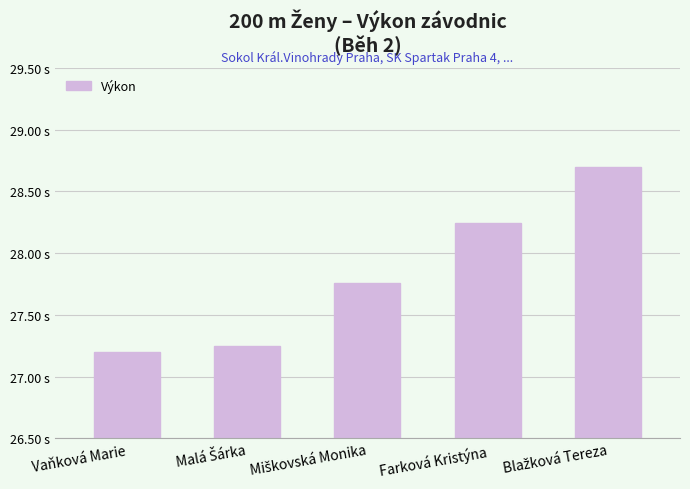

The value at Miškovská Monika is 27.8. True or false?

True